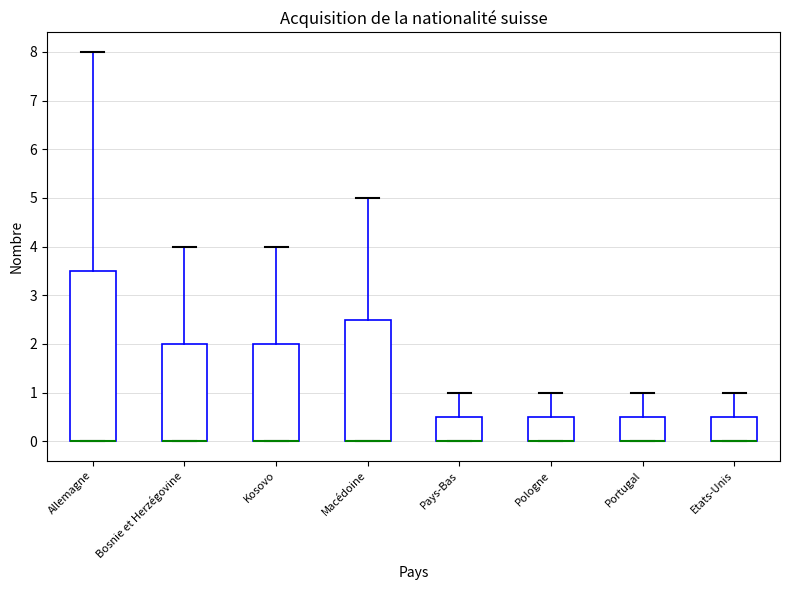

Reading left to right, transcribe this box plot: for each box, give where its median line is, the range the box spans, and where its two whiskers end, as read against the y-axis. The values are not printed on the chart, so give them approximately, as read against the axis.

Allemagne: median 0.0 (drawn on the box's lower edge), box 0.0 to 3.5, whiskers 0.0 to 8.0
Bosnie et Herzégovine: median 0.0 (drawn on the box's lower edge), box 0.0 to 2.0, whiskers 0.0 to 4.0
Kosovo: median 0.0 (drawn on the box's lower edge), box 0.0 to 2.0, whiskers 0.0 to 4.0
Macédoine: median 0.0 (drawn on the box's lower edge), box 0.0 to 2.5, whiskers 0.0 to 5.0
Pays-Bas: median 0.0 (drawn on the box's lower edge), box 0.0 to 0.5, whiskers 0.0 to 1.0
Pologne: median 0.0 (drawn on the box's lower edge), box 0.0 to 0.5, whiskers 0.0 to 1.0
Portugal: median 0.0 (drawn on the box's lower edge), box 0.0 to 0.5, whiskers 0.0 to 1.0
Etats-Unis: median 0.0 (drawn on the box's lower edge), box 0.0 to 0.5, whiskers 0.0 to 1.0